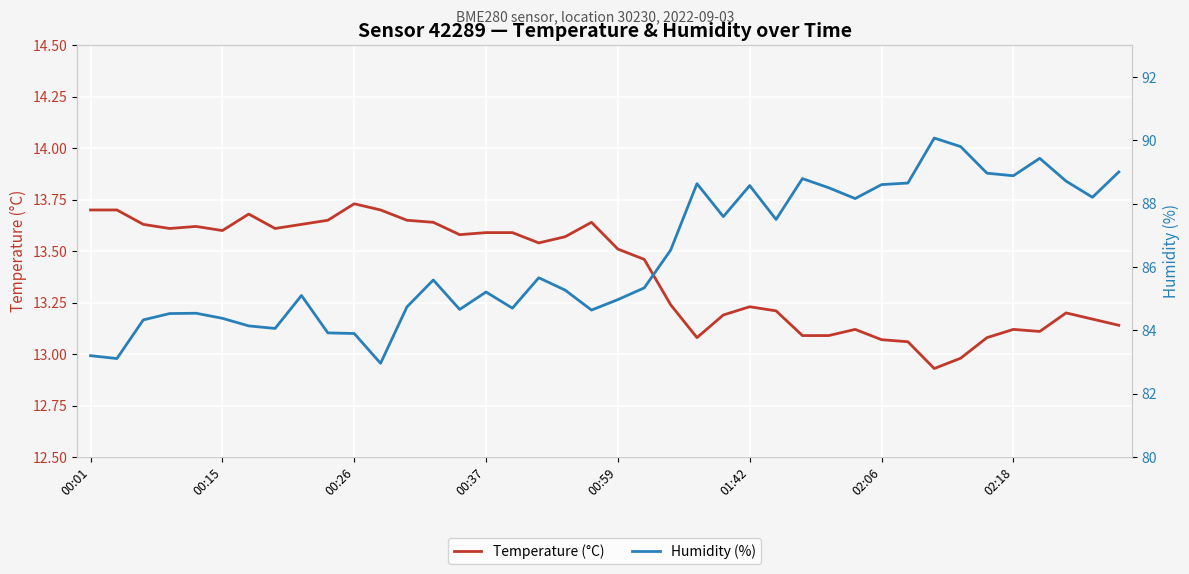

Reading left to right, transcribe all the data shown in this chart.

Temperature (°C): 13.7	13.7	13.6	13.6	13.6	13.6	13.7	13.6	13.6	13.7	13.7	13.7	13.7	13.6	13.6	13.6	13.6	13.5	13.6	13.6	13.5	13.5	13.2	13.1	13.2	13.2	13.2	13.1	13.1	13.1	13.1	13.1	12.9	13.0	13.1	13.1	13.1	13.2	13.2	13.1
Humidity (%): 83.2	83.1	84.3	84.5	84.5	84.4	84.1	84.1	85.1	83.9	83.9	83.0	84.7	85.6	84.7	85.2	84.7	85.7	85.3	84.6	85.0	85.3	86.5	88.6	87.6	88.6	87.5	88.8	88.5	88.2	88.6	88.7	90.1	89.8	89.0	88.9	89.4	88.7	88.2	89.0